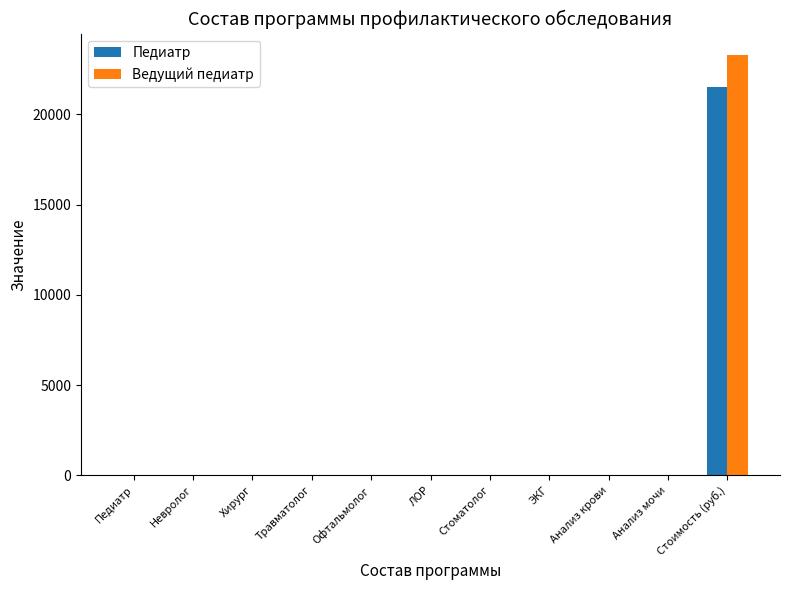

Reading left to right, what are all the values shown in this chart?

Педиатр: Педиатр=1	Невролог=1	Хирург=1	Травматолог=1	Офтальмолог=1	ЛОР=1	Стоматолог=1	ЭКГ=1	Анализ крови=1	Анализ мочи=1	Стоимость (руб.)=21500
Ведущий педиатр: Педиатр=1	Невролог=1	Хирург=1	Травматолог=1	Офтальмолог=1	ЛОР=1	Стоматолог=1	ЭКГ=1	Анализ крови=1	Анализ мочи=1	Стоимость (руб.)=23300